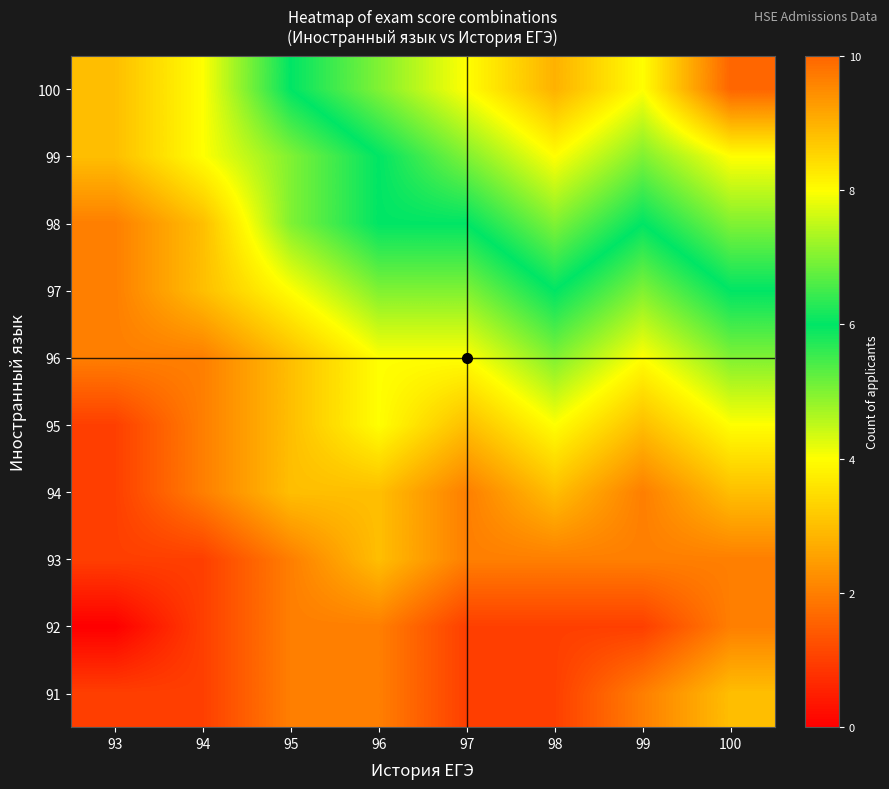

Reading left to right, extract all data points from this chart.

91: 93=1	94=1	95=2	96=2	97=1	98=1	99=2	100=3
92: 93=0	94=1	95=2	96=2	97=1	98=1	99=1	100=2
93: 93=1	94=1	95=2	96=3	97=2	98=2	99=2	100=2
94: 93=1	94=2	95=3	96=3	97=2	98=3	99=2	100=3
95: 93=1	94=2	95=3	96=4	97=3	98=4	99=3	100=4
96: 93=2	94=2	95=3	96=4	97=4	98=5	99=4	100=5
97: 93=2	94=3	95=4	96=5	97=5	98=6	99=5	100=6
98: 93=2	94=3	95=5	96=6	97=6	98=7	99=6	100=7
99: 93=3	94=4	95=5	96=6	97=7	98=8	99=7	100=8
100: 93=3	94=4	95=6	96=7	97=8	98=9	99=8	100=10